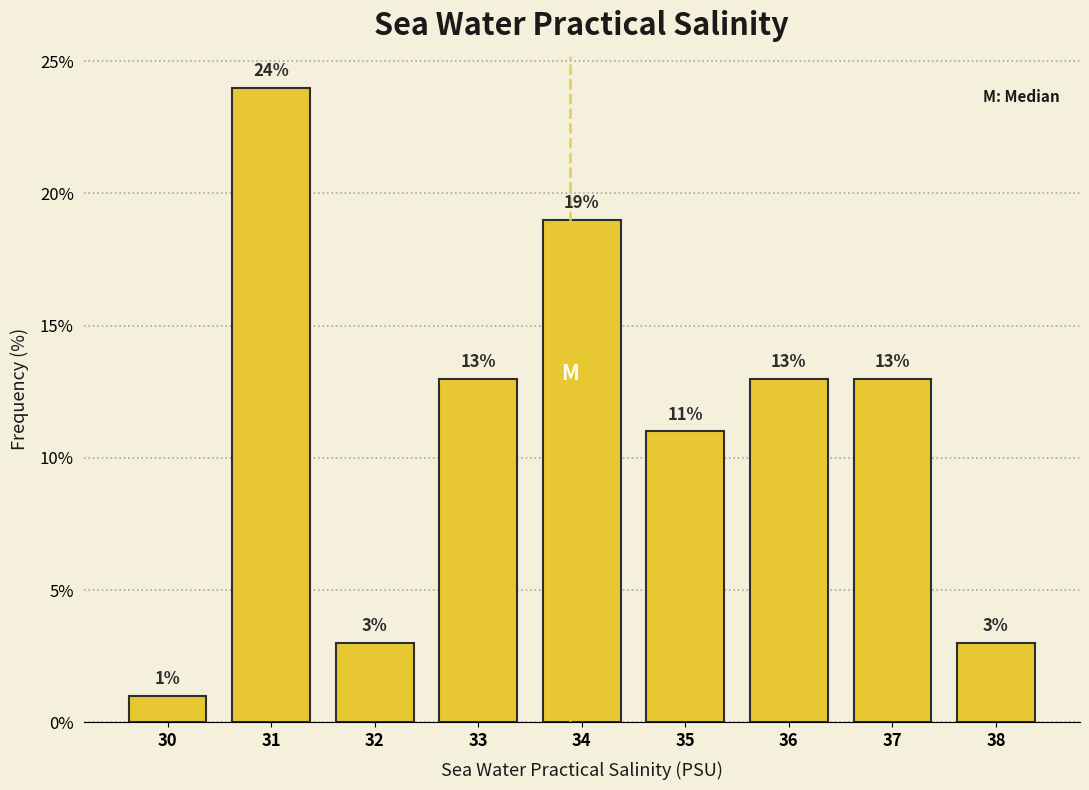

Reading left to right, transcribe all the data shown in this chart.

1	24	3	13	19	11	13	13	3